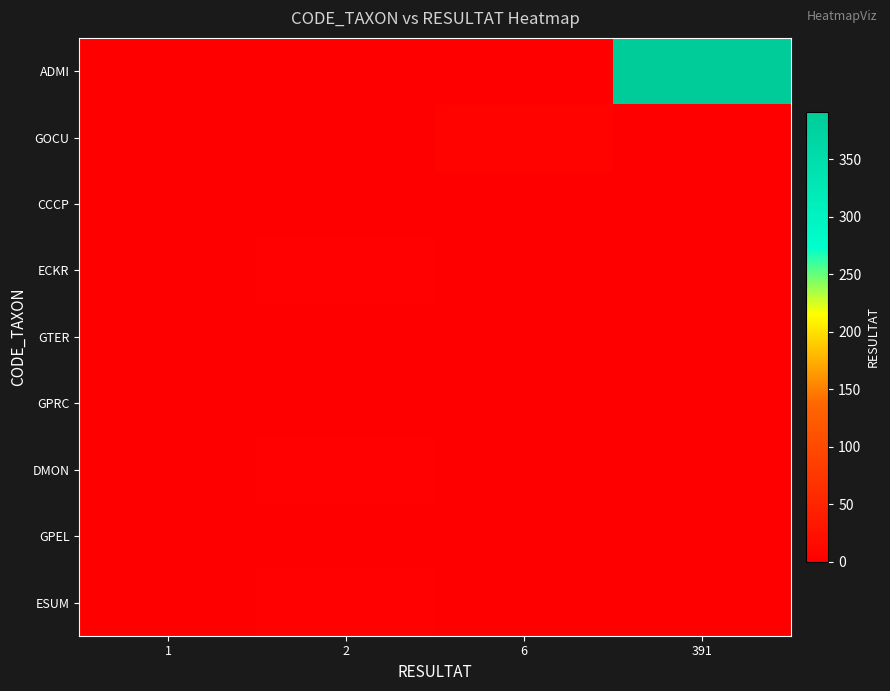

Which series has the largest total across all categories?

ADMI